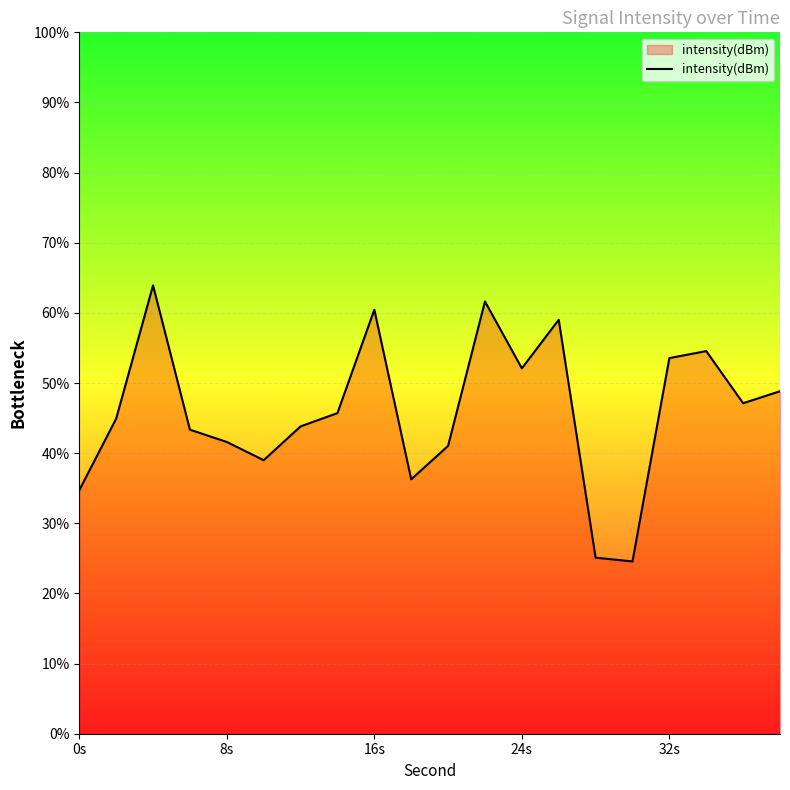

What is the difference between the maximum and minimum values?

39.4